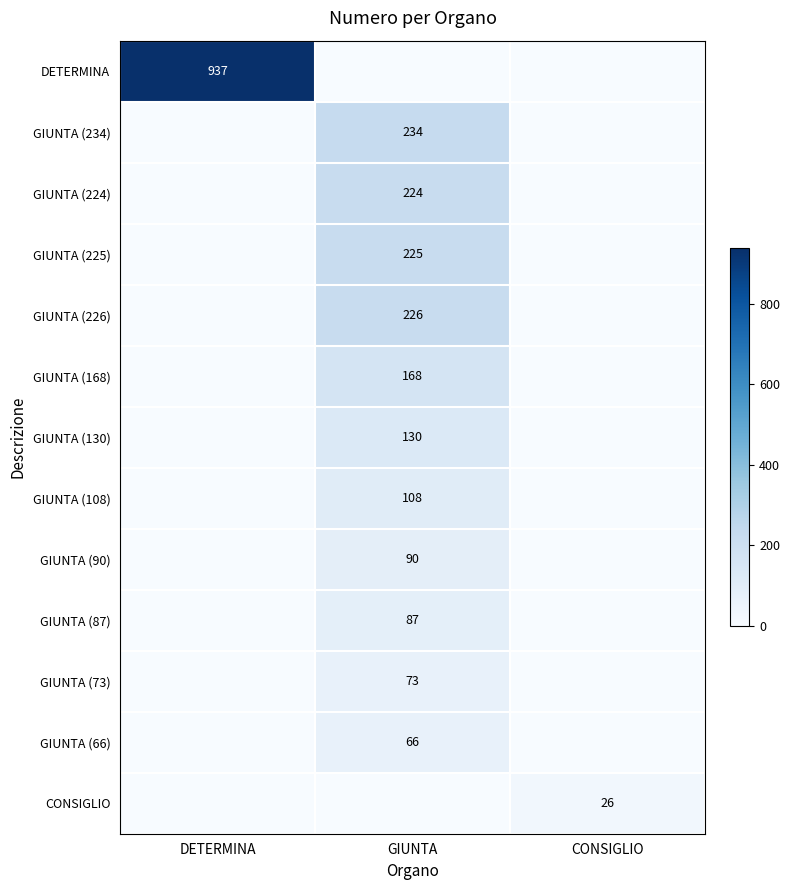

True or false: GIUNTA (130) has a value of 130 at GIUNTA.

True